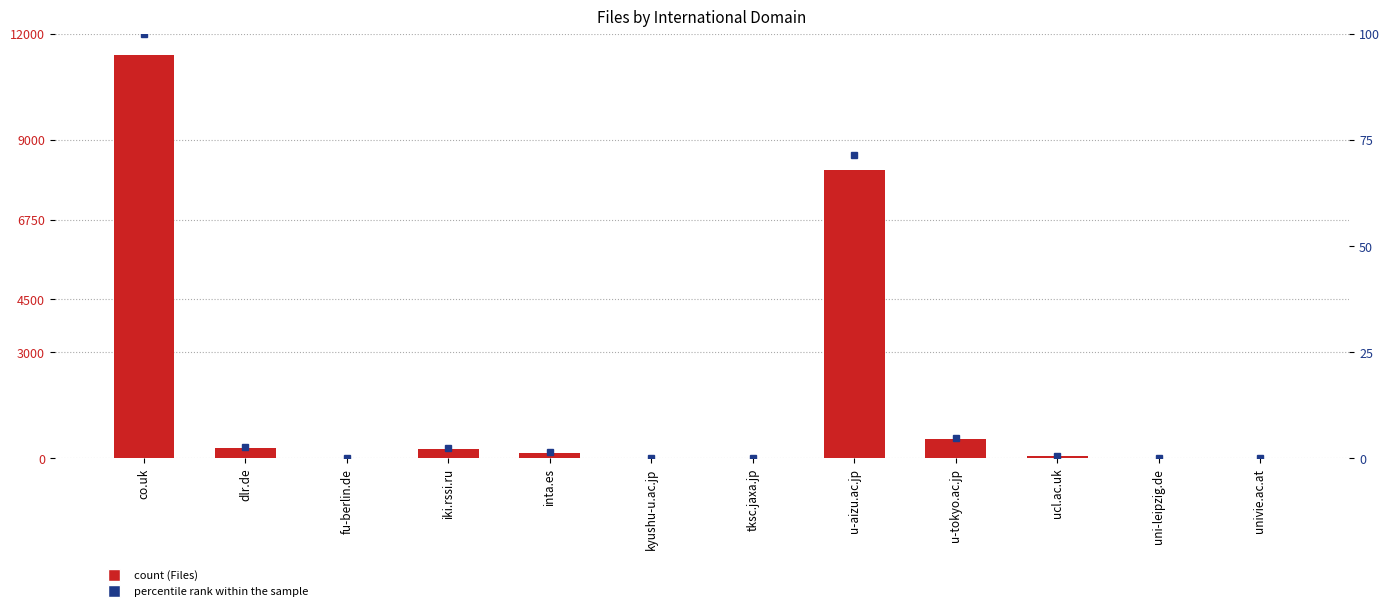

Reading left to right, transcribe all the data shown in this chart.

Files: 11402.0	295.0	10.0	272.0	167.0	25.0	9.0	8136.0	545.0	60.0	3.0	25.0
percentile rank within the sample: 100.0	2.6	0.1	2.4	1.5	0.2	0.1	71.4	4.8	0.5	0.0	0.2